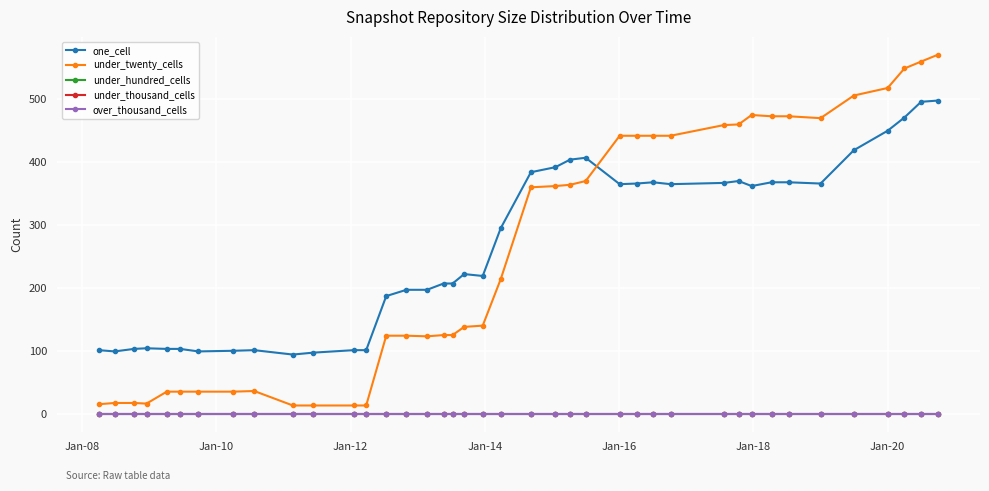

Does the chart have visible grid lines?

Yes